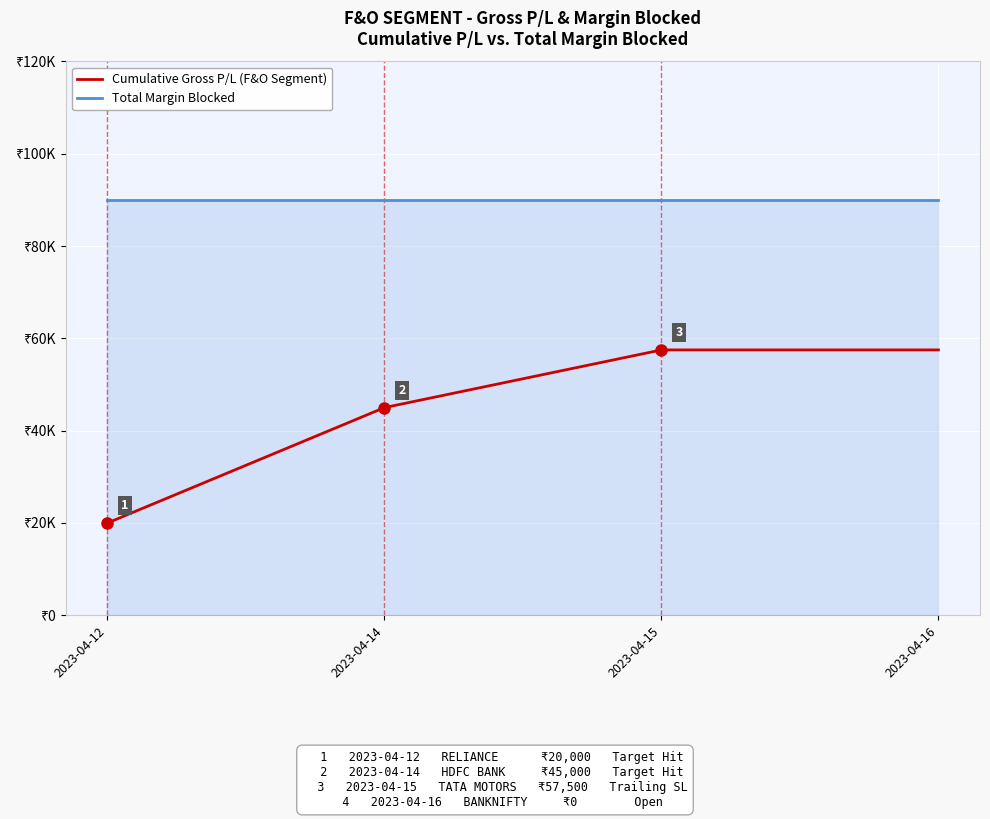

What is the sum of the Cumulative Gross P/L (F&O Segment) values at 2023-04-15 and 2023-04-16?

115000